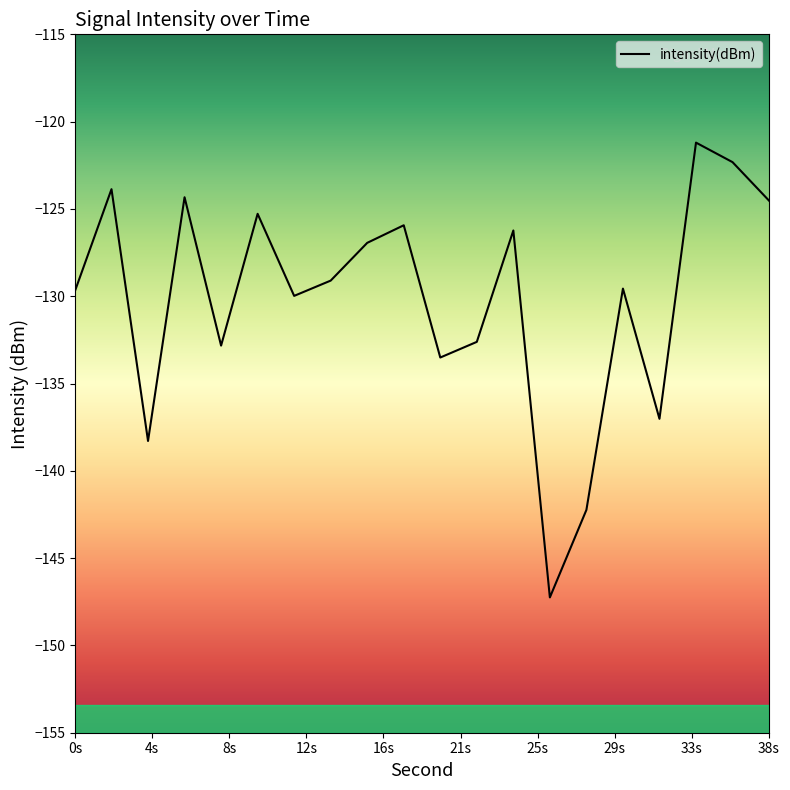

What is the maximum value shown in the chart?

-121.2